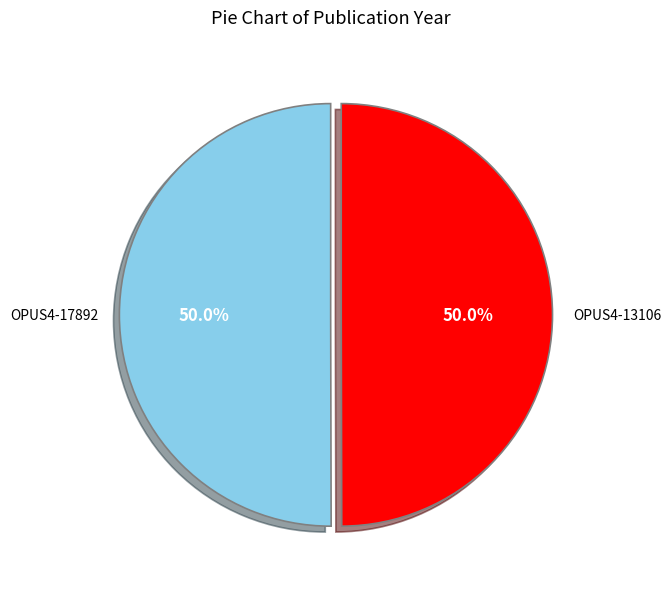

Count the number of slices in the pie.

2